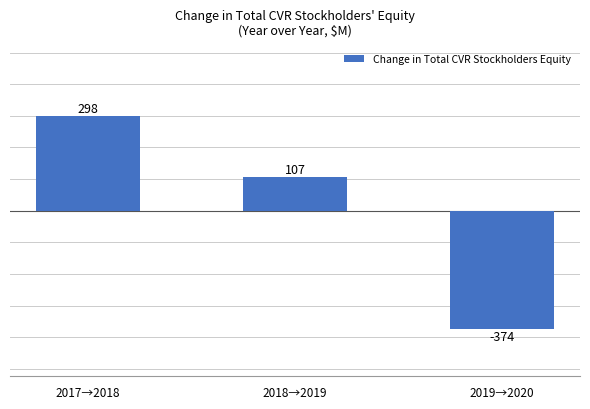

Where is the data nearest to the value -38?

2018→2019